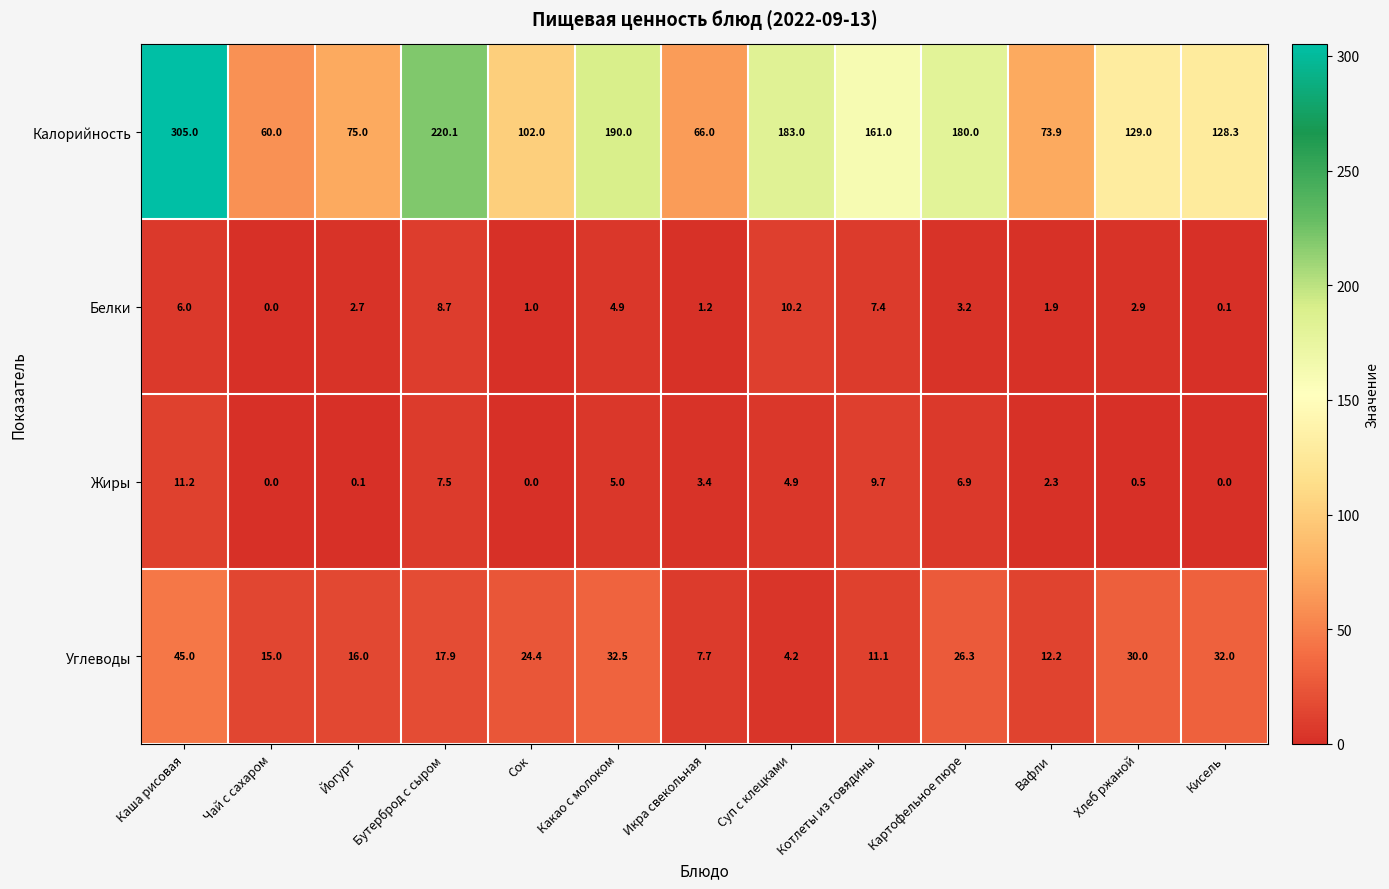

What is the lowest value of the Калорийность series?

60.0